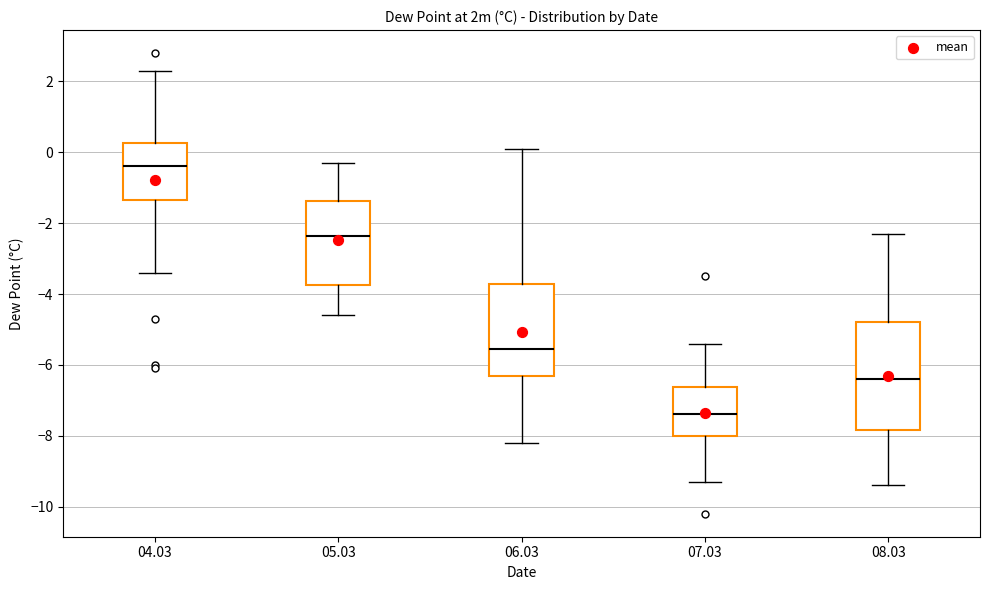

Comparing the boxes themselves (not the whiskers), which one is the tallest?

08.03